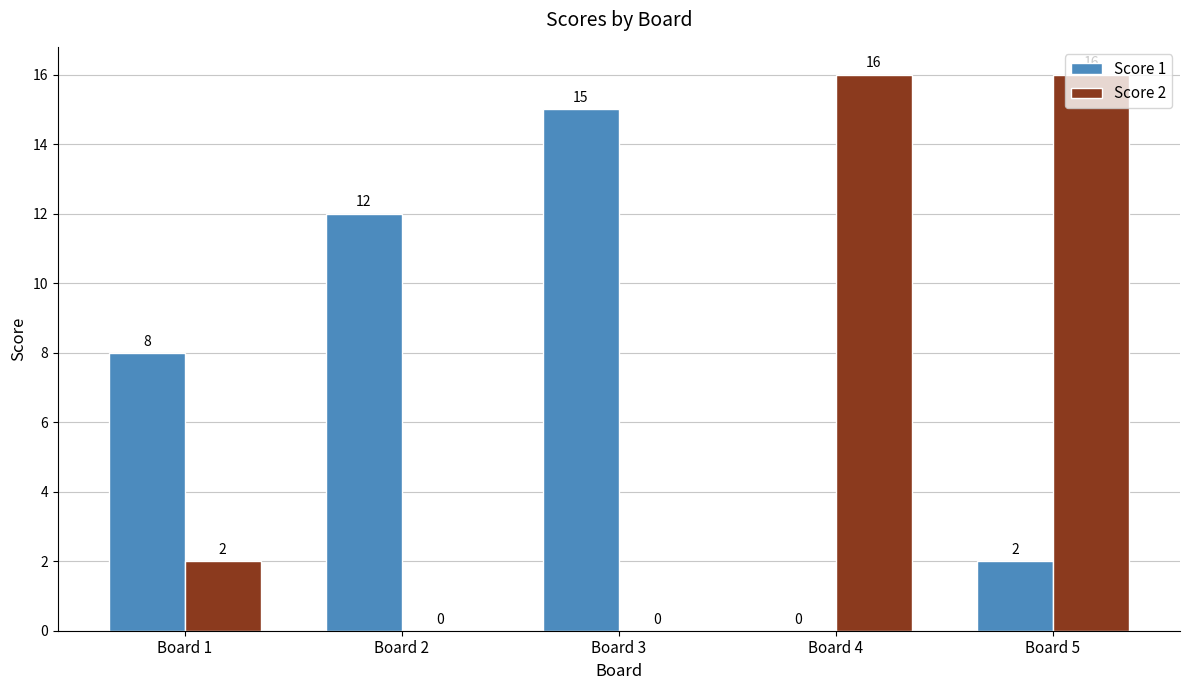

What is the average value of the Score 2 series?

7